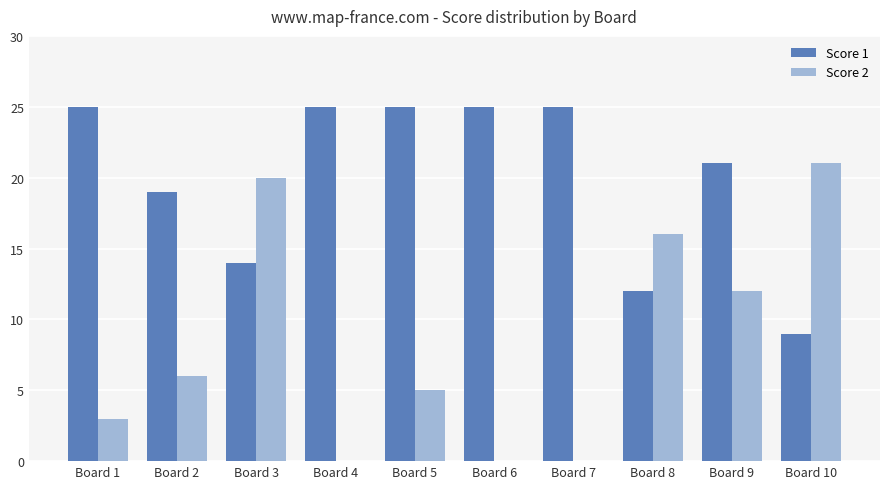

Reading right to left, transcribe all the data shown in this chart.

Score 1: Board 10=9	Board 9=21	Board 8=12	Board 7=25	Board 6=25	Board 5=25	Board 4=25	Board 3=14	Board 2=19	Board 1=25
Score 2: Board 10=21	Board 9=12	Board 8=16	Board 7=0	Board 6=0	Board 5=5	Board 4=0	Board 3=20	Board 2=6	Board 1=3